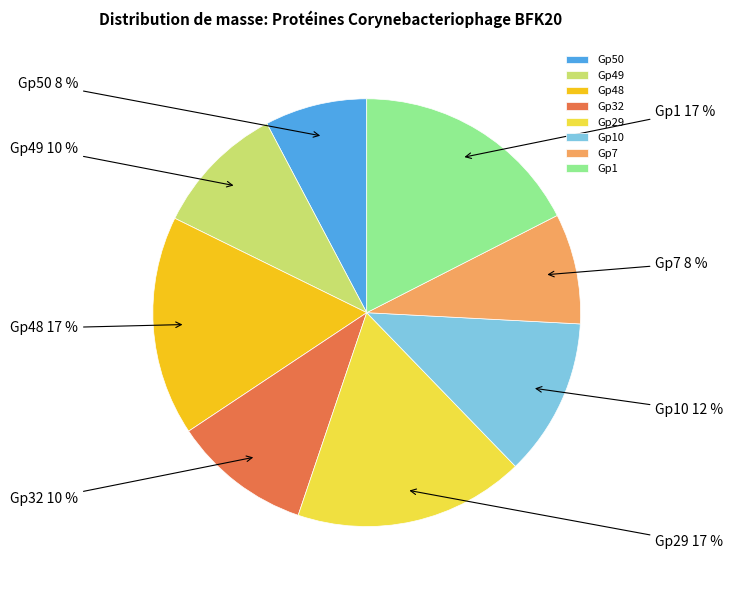

Is there a majority slice in this chart?

No